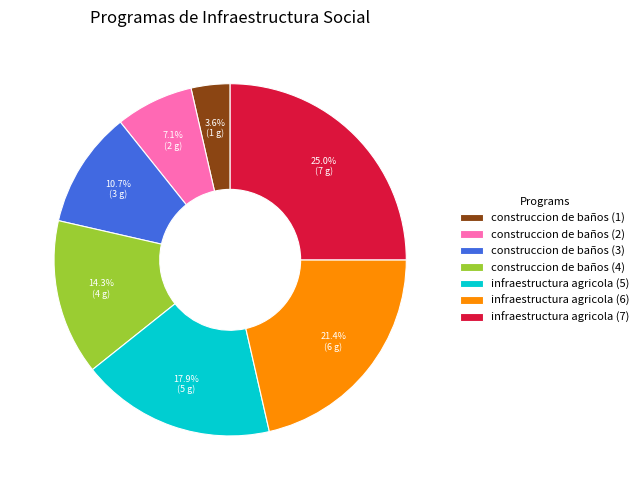

Is it true that infraestructura agricola (7) is 32% of the pie?

False